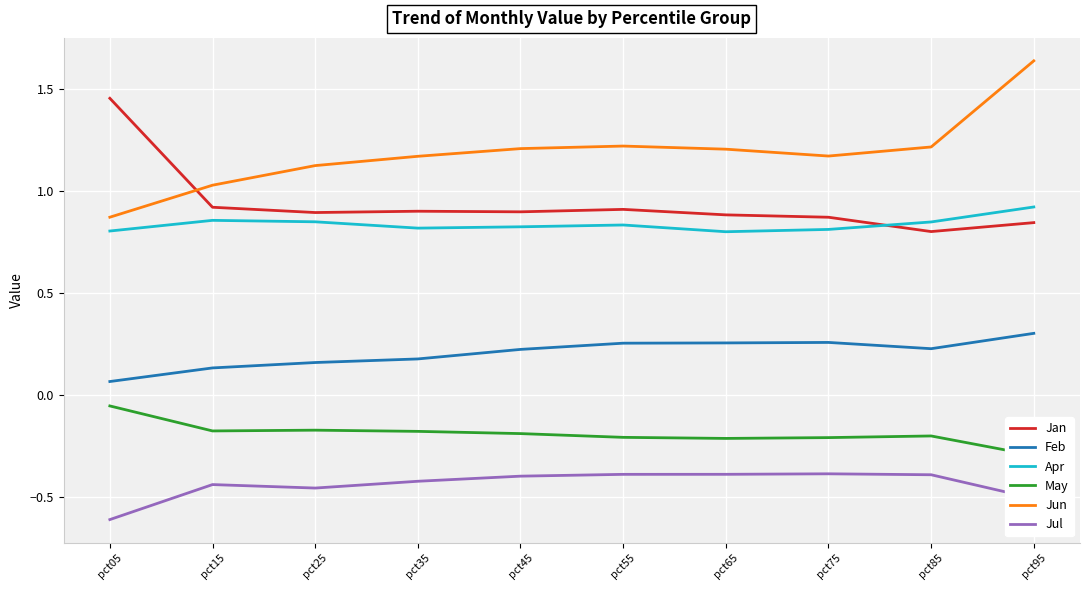

At which label does Jul reach its peak?

pct75